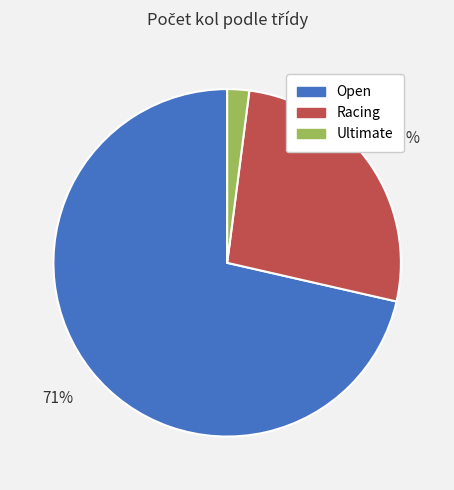

Which has a higher value, Open or Racing?

Open